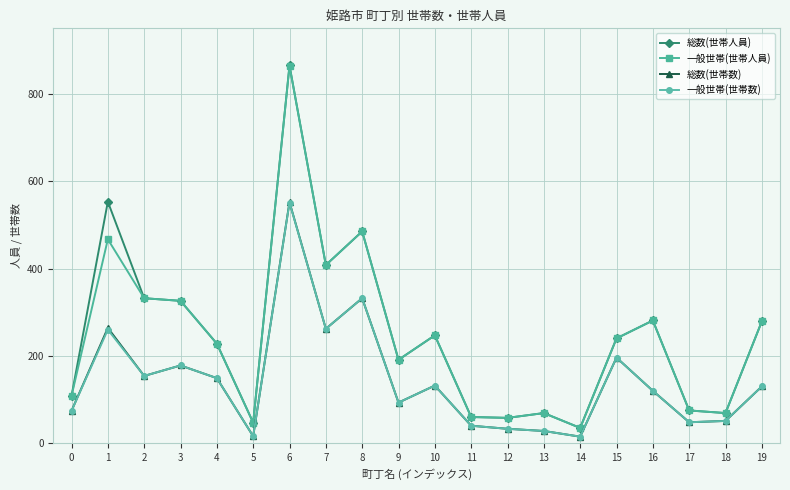

How many lines are shown in the chart?

4